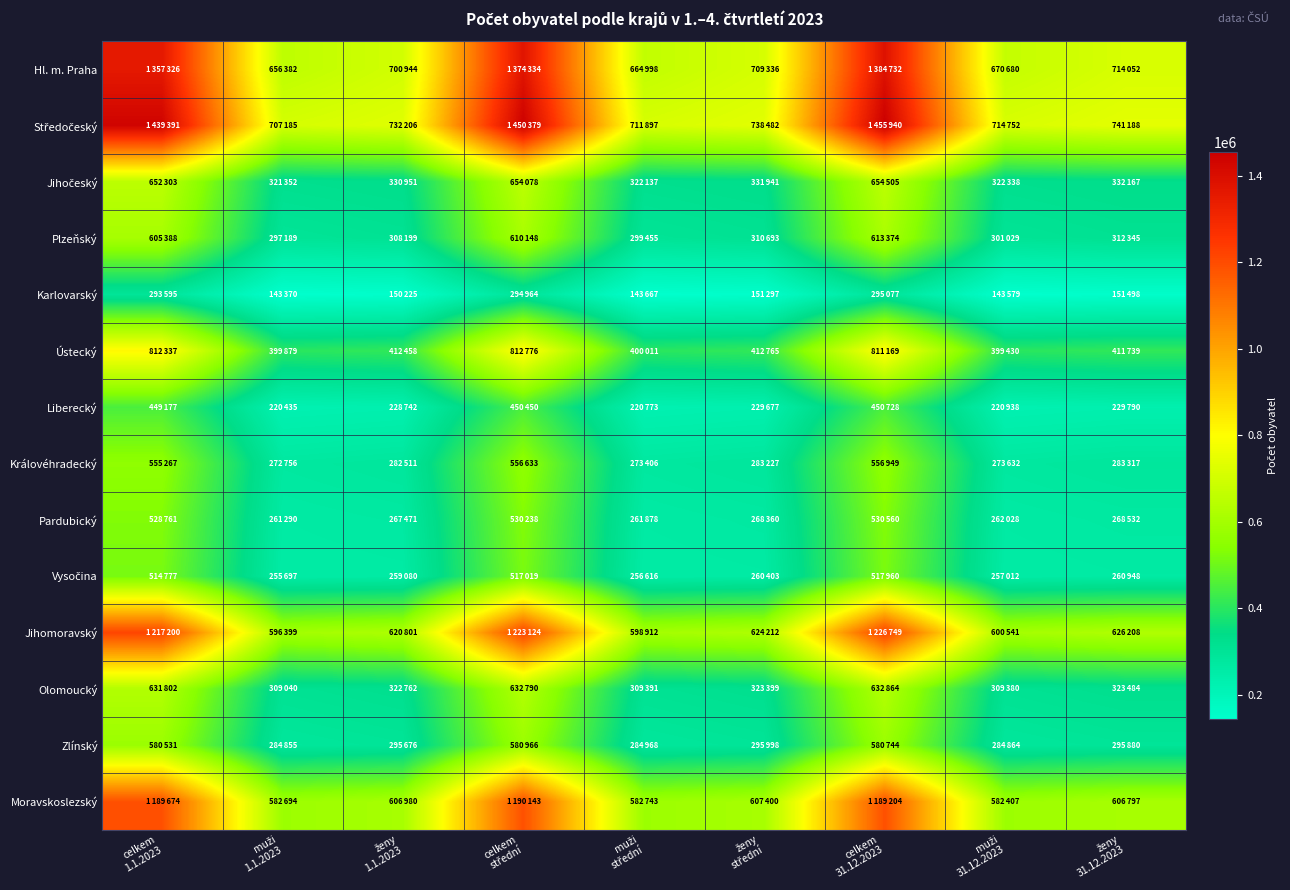

Rank the series at celkem 1.1.2023 from highest to lowest value.

Středočeský, Hl. m. Praha, Jihomoravský, Moravskoslezský, Ústecký, Jihočeský, Olomoucký, Plzeňský, Zlínský, Královéhradecký, Pardubický, Vysočina, Liberecký, Karlovarský